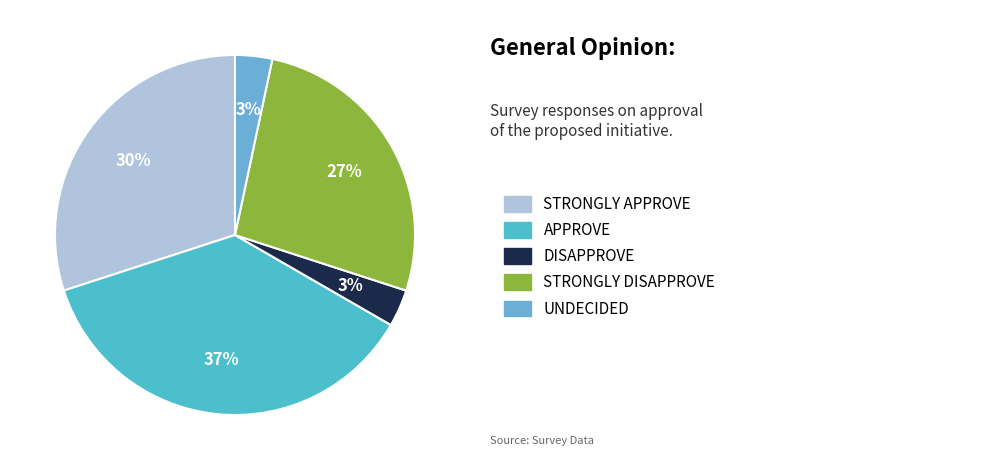

How many segments does this pie chart have?

5